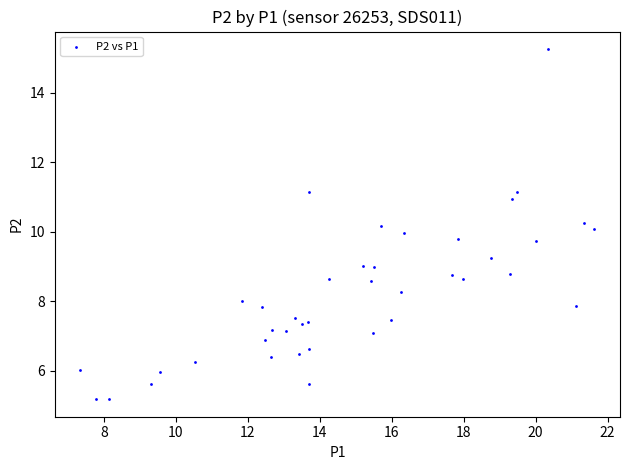

What is the range of Y values (max minus min)?

10.1